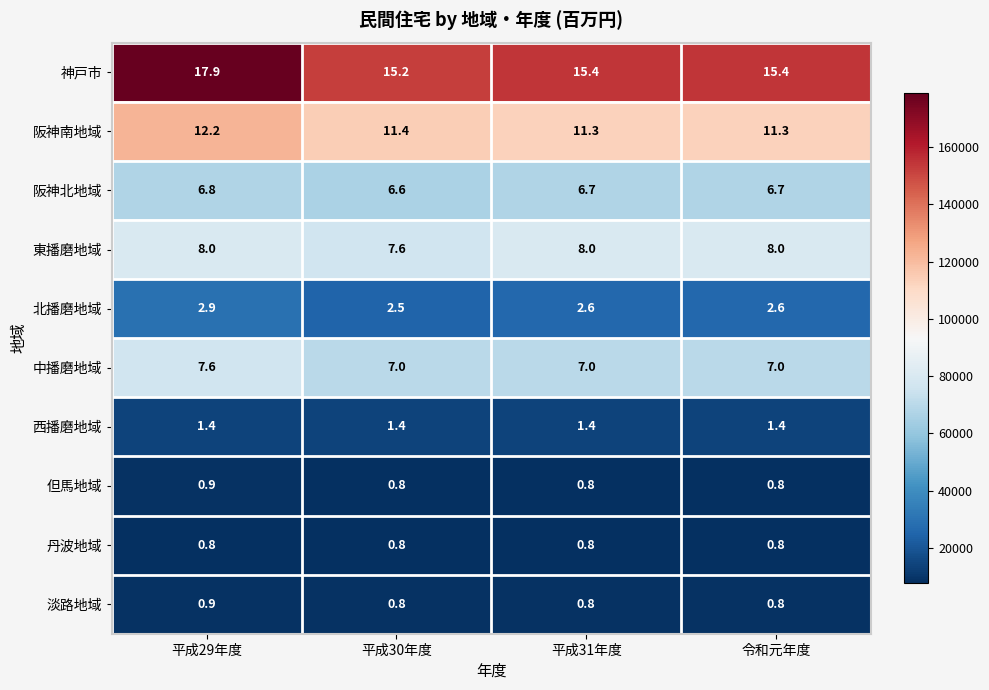

Which series changed the most between 平成29年度 and 平成31年度?

神戸市